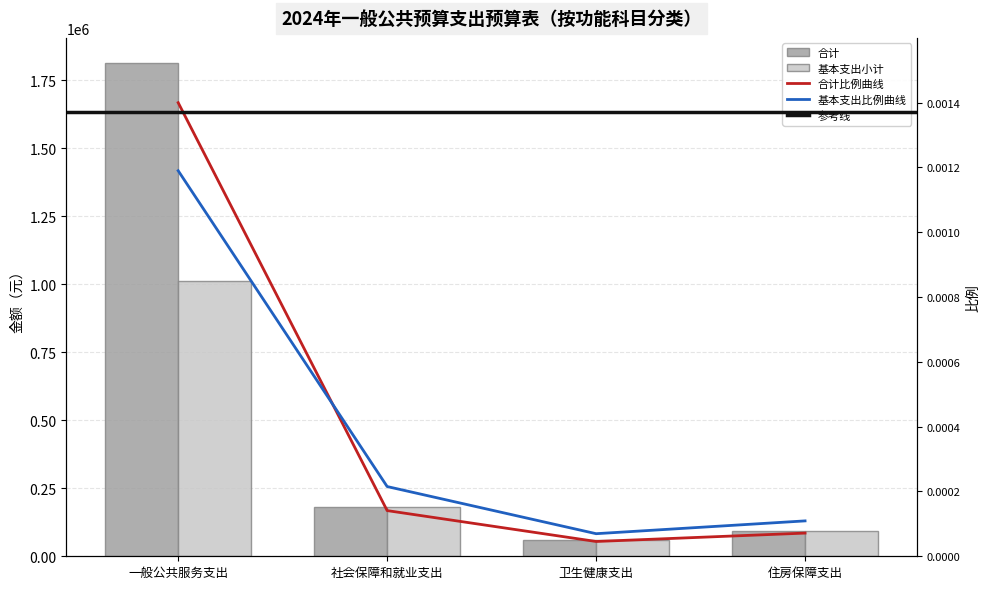

Which series has the largest total across all categories?

合计